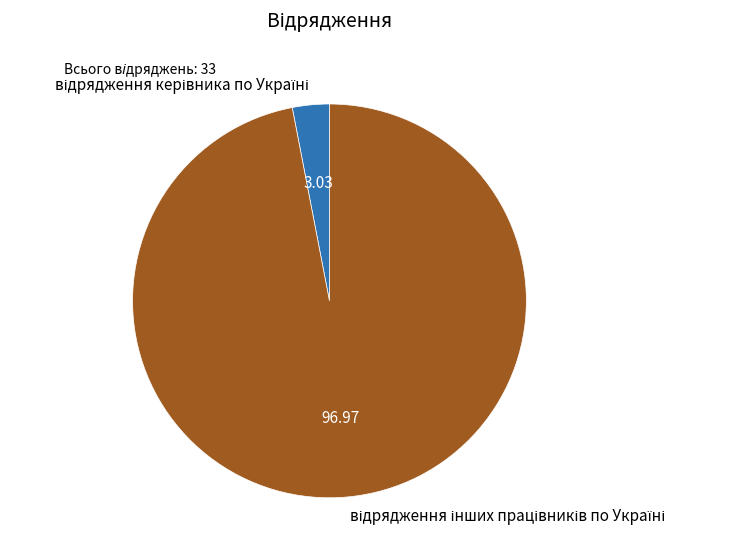

Does any single category account for the majority?

Yes